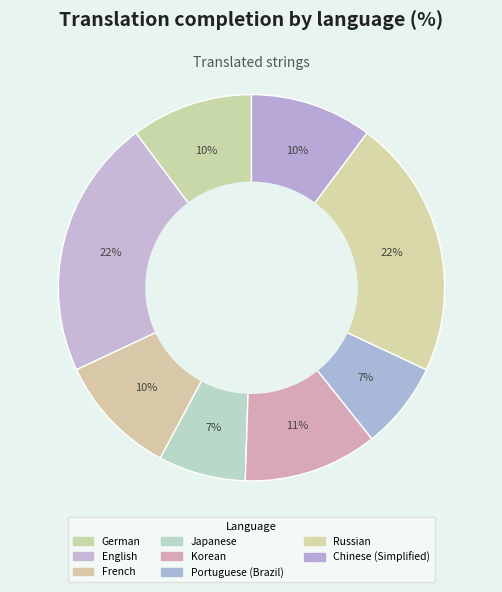

Is there any slice that represents more than half of the pie?

No